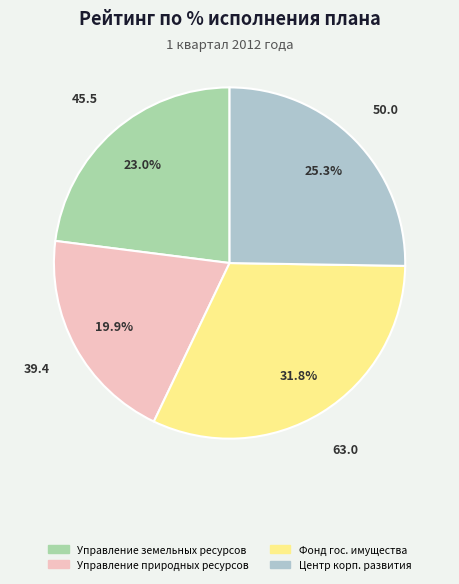

Is there a majority slice in this chart?

No